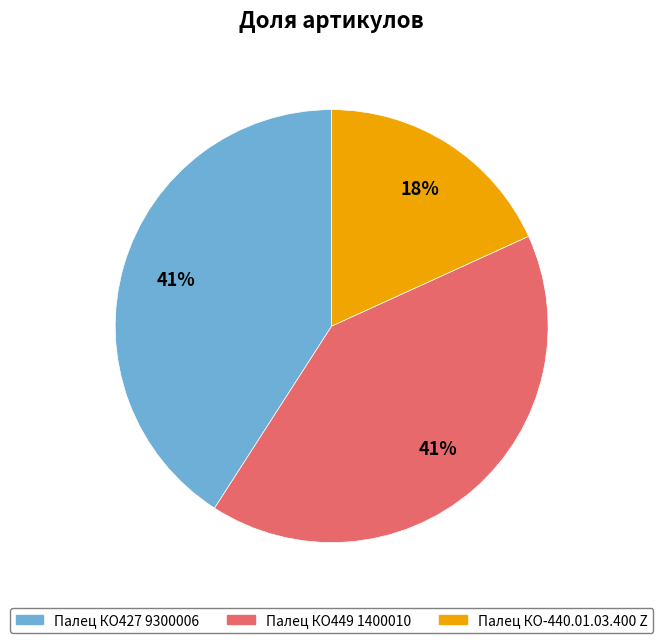

To the nearest percent, what is the difference between the largest and smallest slice percentages?

23%